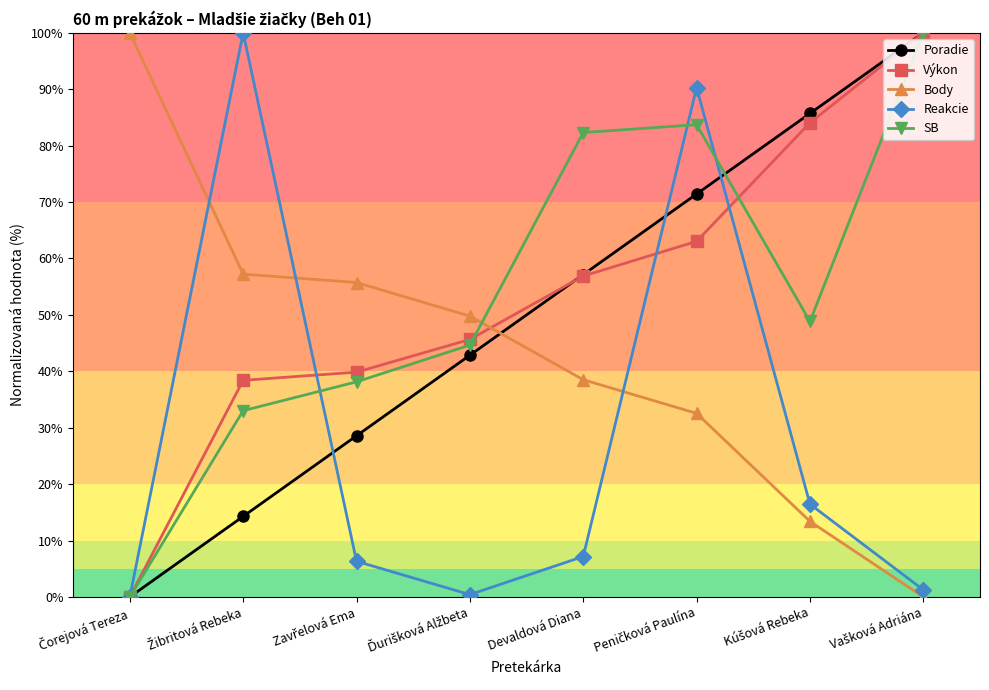

What is the value of the Reakcie point at the 4th from the left?

0.4